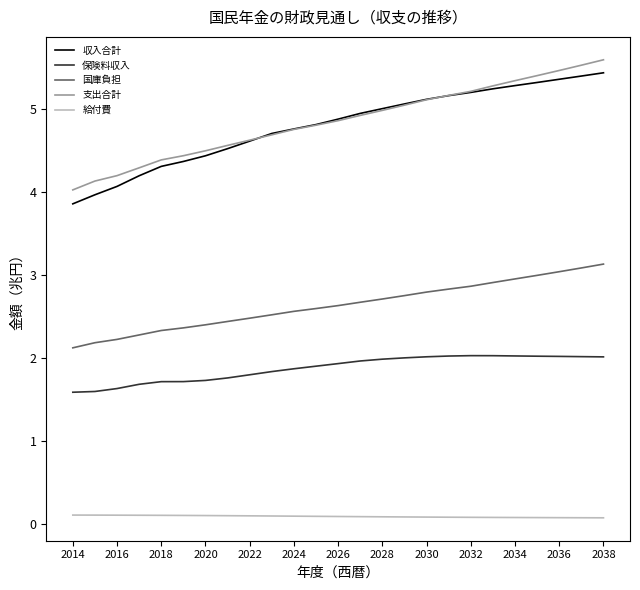

Reading left to right, extract all data points from this chart.

収入合計: 3.9	4.0	4.1	4.2	4.3	4.4	4.4	4.5	4.6	4.7	4.8	4.8	4.9	4.9	5.0	5.1	5.1	5.2	5.2	5.2	5.3	5.3	5.4	5.4	5.4
保険料収入: 1.6	1.6	1.6	1.7	1.7	1.7	1.7	1.8	1.8	1.8	1.9	1.9	1.9	2.0	2.0	2.0	2.0	2.0	2.0	2.0	2.0	2.0	2.0	2.0	2.0
国庫負担: 2.1	2.2	2.2	2.3	2.3	2.4	2.4	2.4	2.5	2.5	2.6	2.6	2.6	2.7	2.7	2.7	2.8	2.8	2.9	2.9	3.0	3.0	3.0	3.1	3.1
支出合計: 4.0	4.1	4.2	4.3	4.4	4.4	4.5	4.6	4.6	4.7	4.8	4.8	4.9	4.9	5.0	5.0	5.1	5.2	5.2	5.3	5.3	5.4	5.5	5.5	5.6
給付費: 0.1	0.1	0.1	0.1	0.1	0.1	0.1	0.1	0.1	0.1	0.1	0.1	0.1	0.1	0.1	0.1	0.1	0.1	0.1	0.1	0.1	0.1	0.1	0.1	0.1